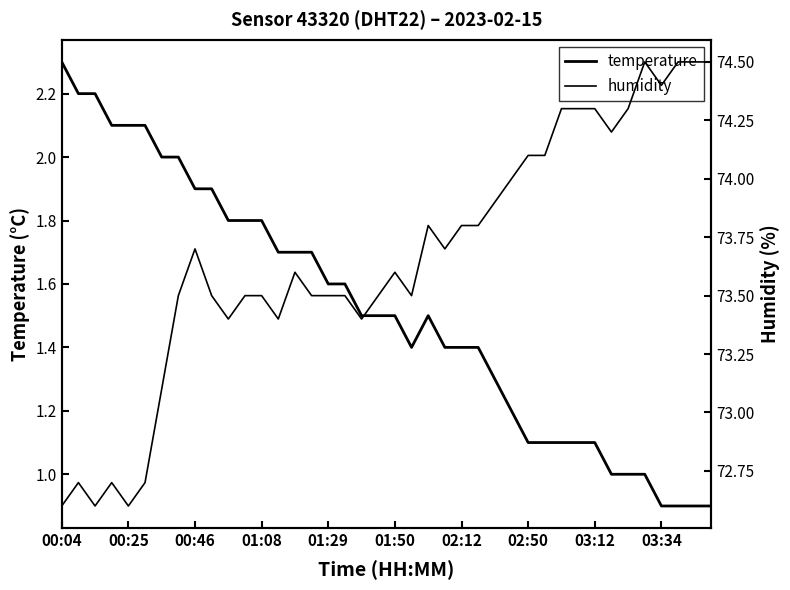

What is the highest value of the humidity series?

74.5